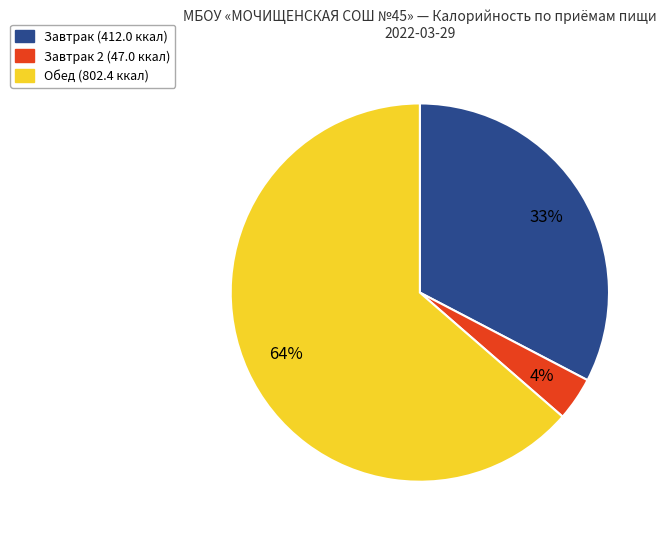

To the nearest percent, what is the average slice percentage?

33%